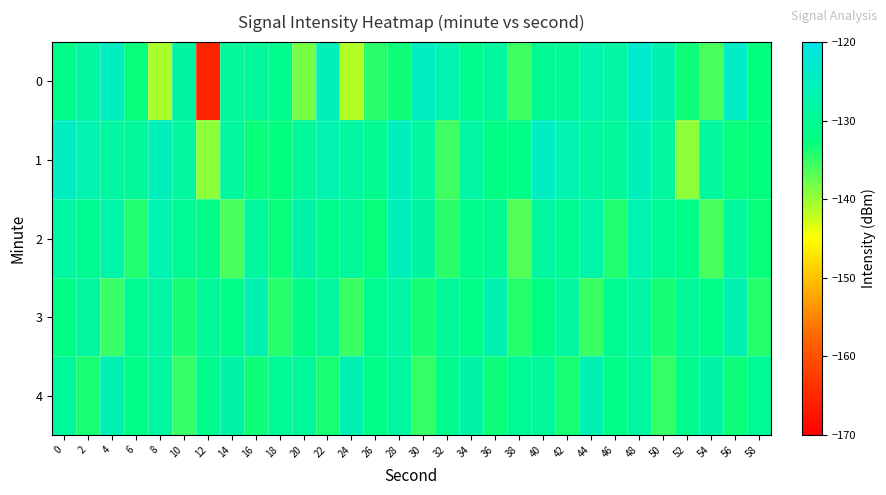

What is the smallest value displayed?

-165.4